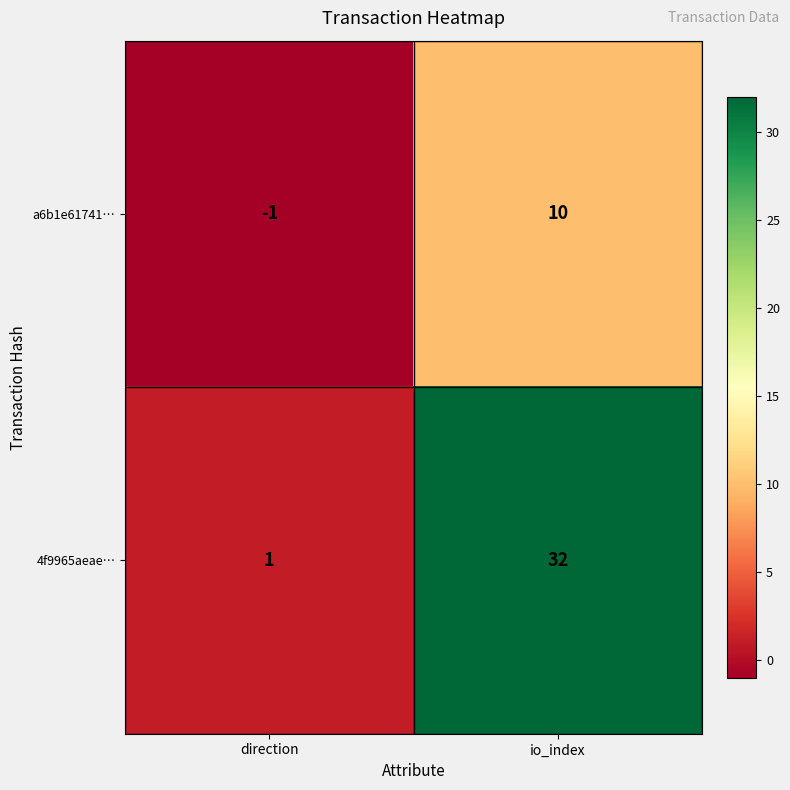

The value of 4f9965aeae… at direction is 0. True or false?

False